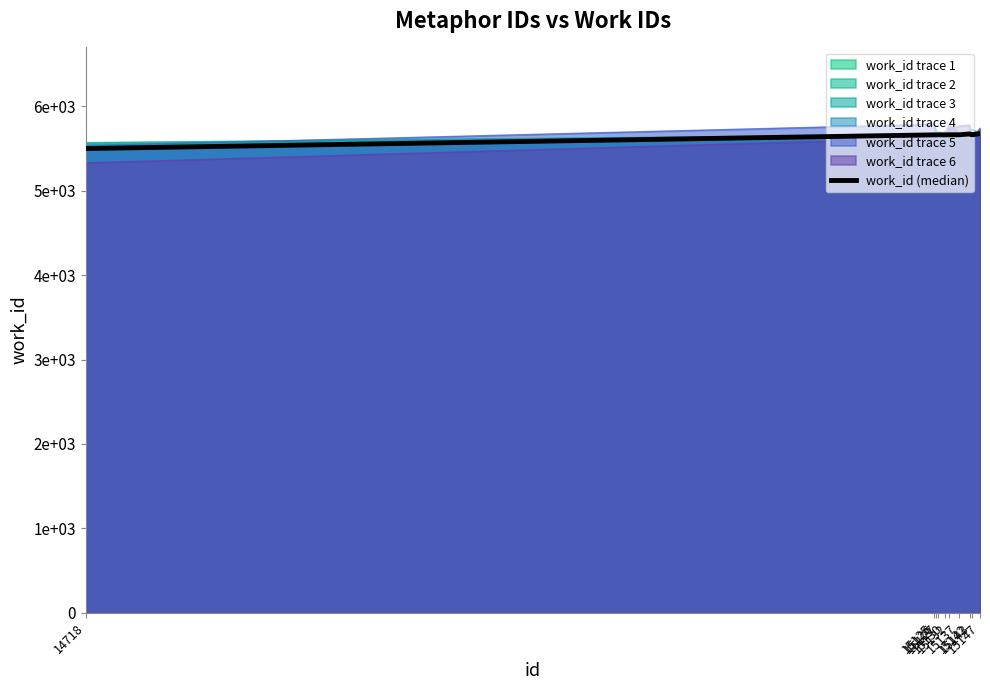

Approximately how many times larger is the value at 15125 compared to 15127?

1.0